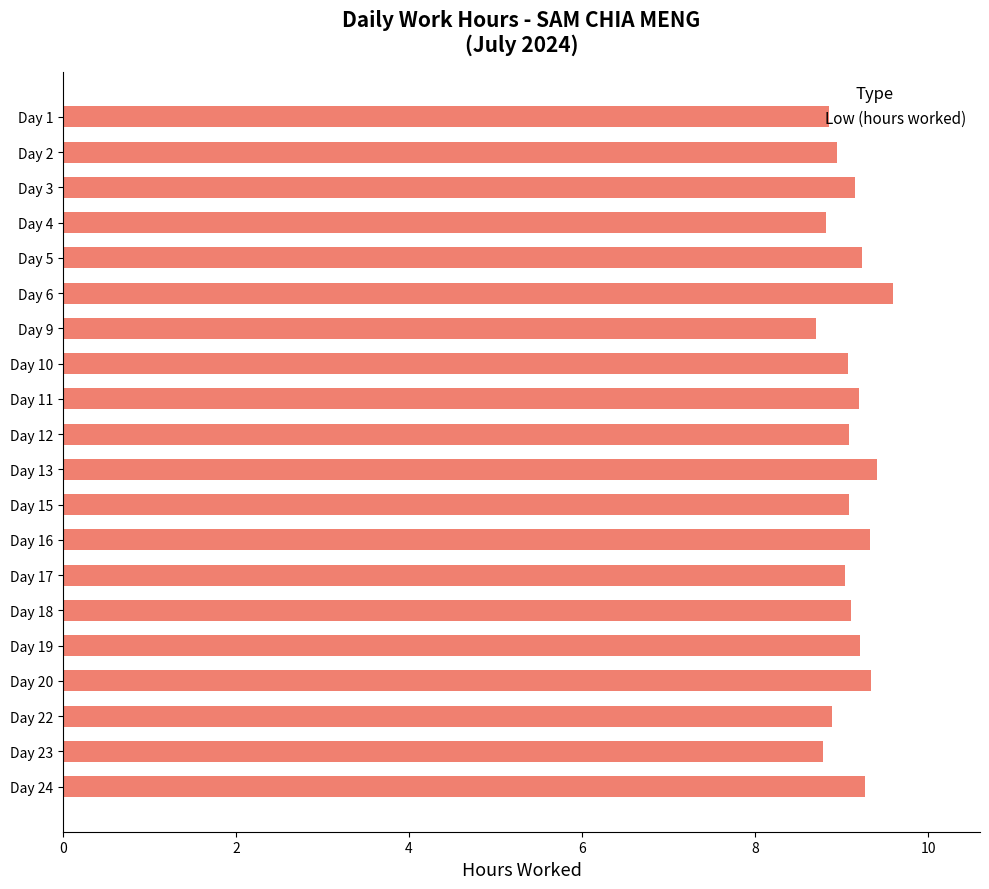

Approximately how many times larger is the value at Day 24 compared to Day 17?

1.0